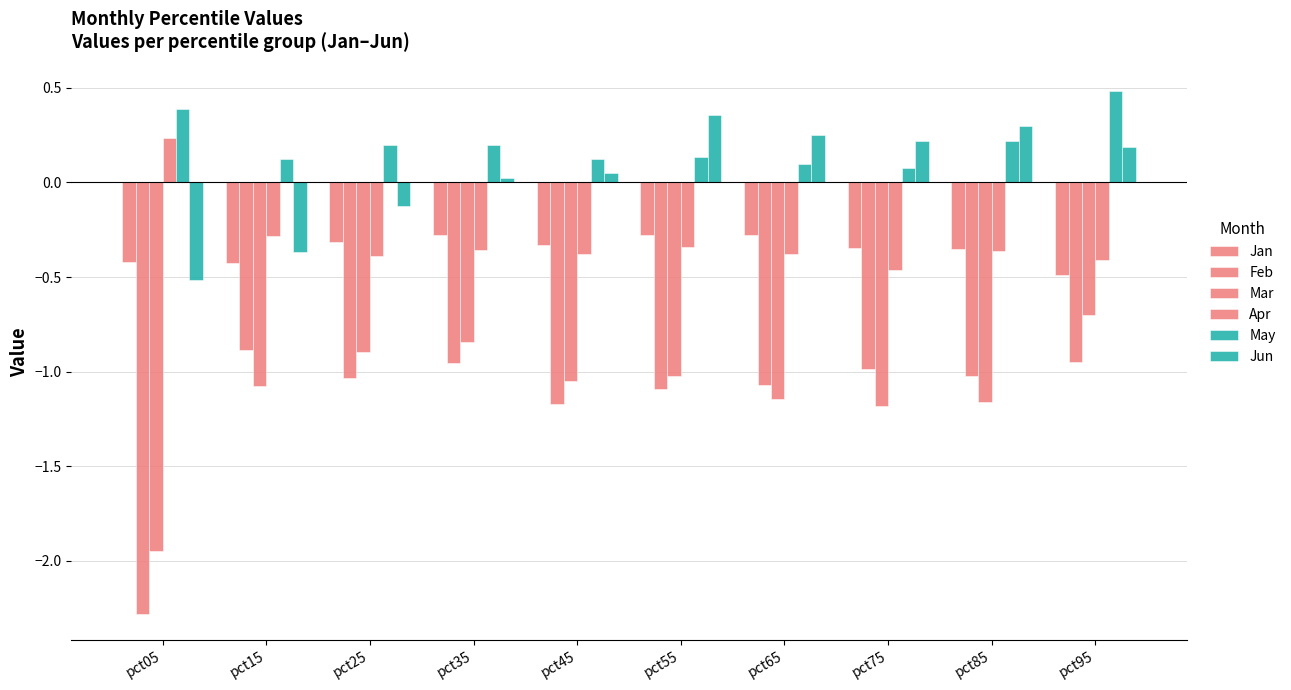

What is the sum of the Apr values at pct15 and pct95?

-0.7